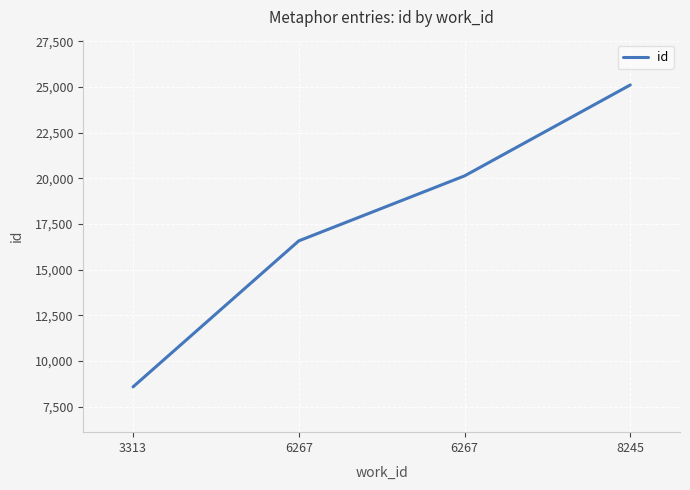

Does the chart have visible grid lines?

Yes